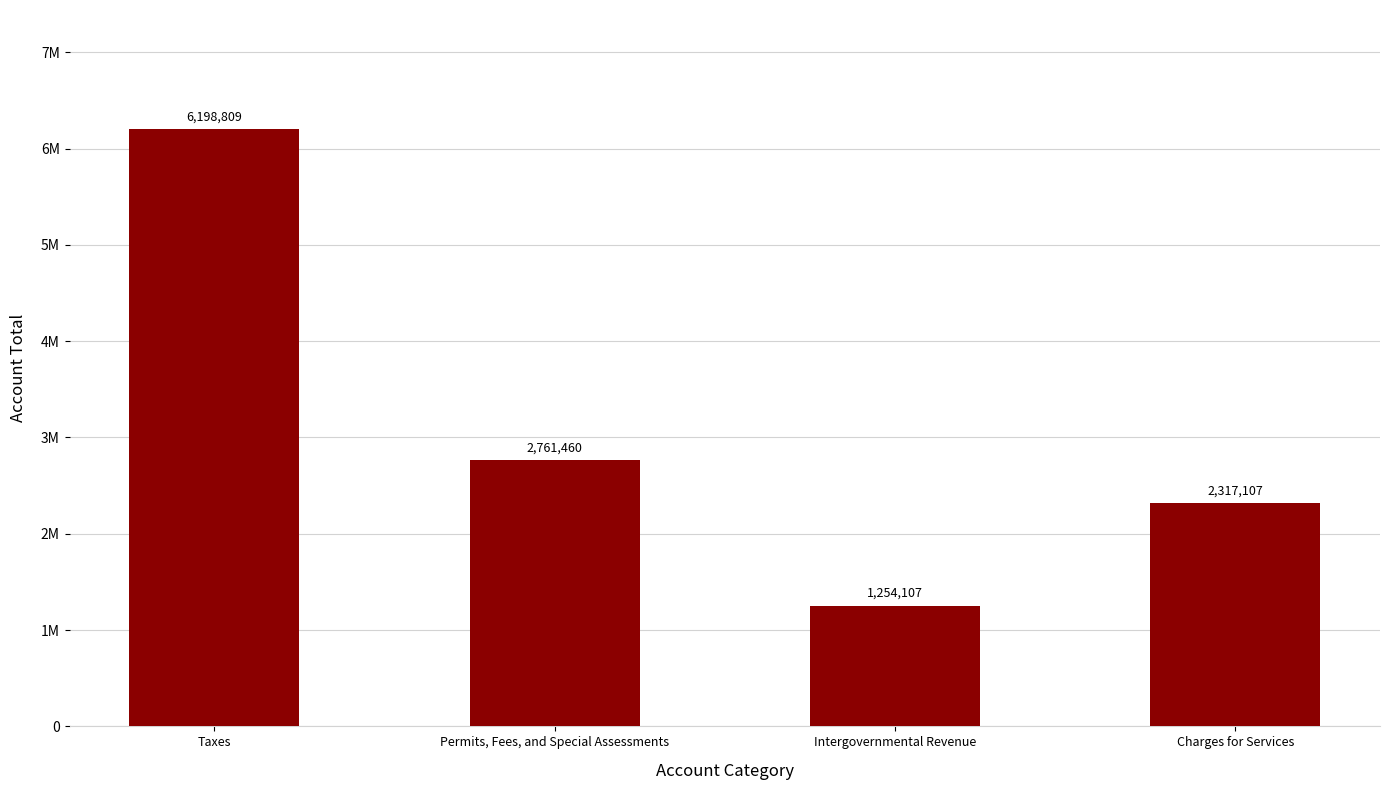

Which label corresponds to the smallest value in the chart?

Intergovernmental Revenue